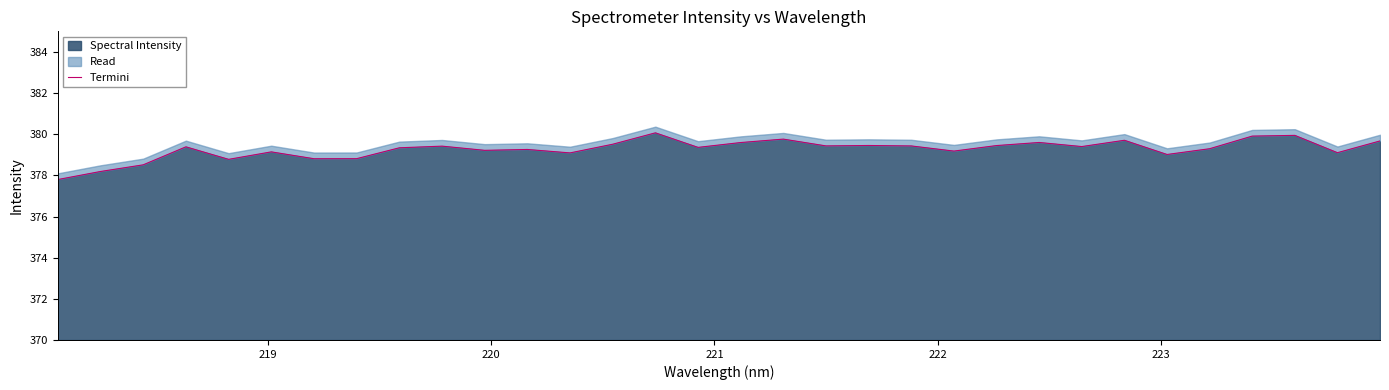

What is the value of the 12th point from the left?

379.3